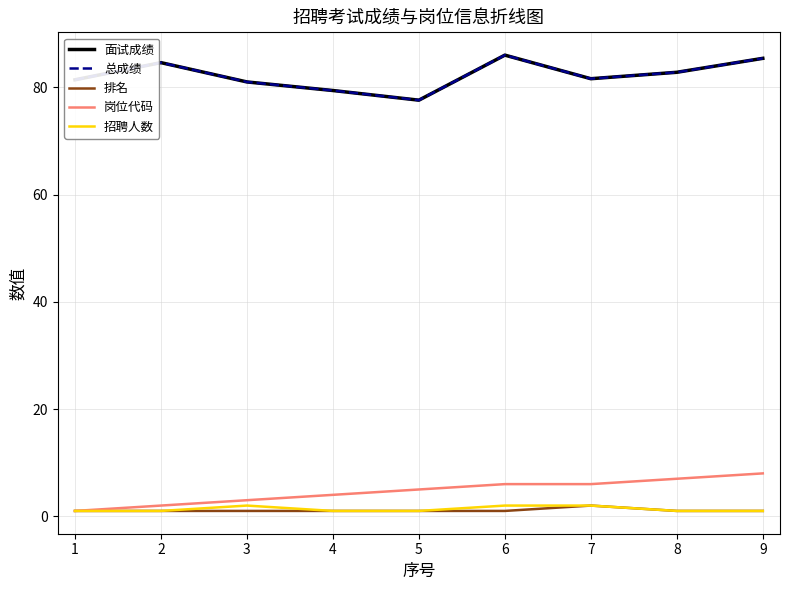

What is the average value of the 岗位代码 series?

4.7